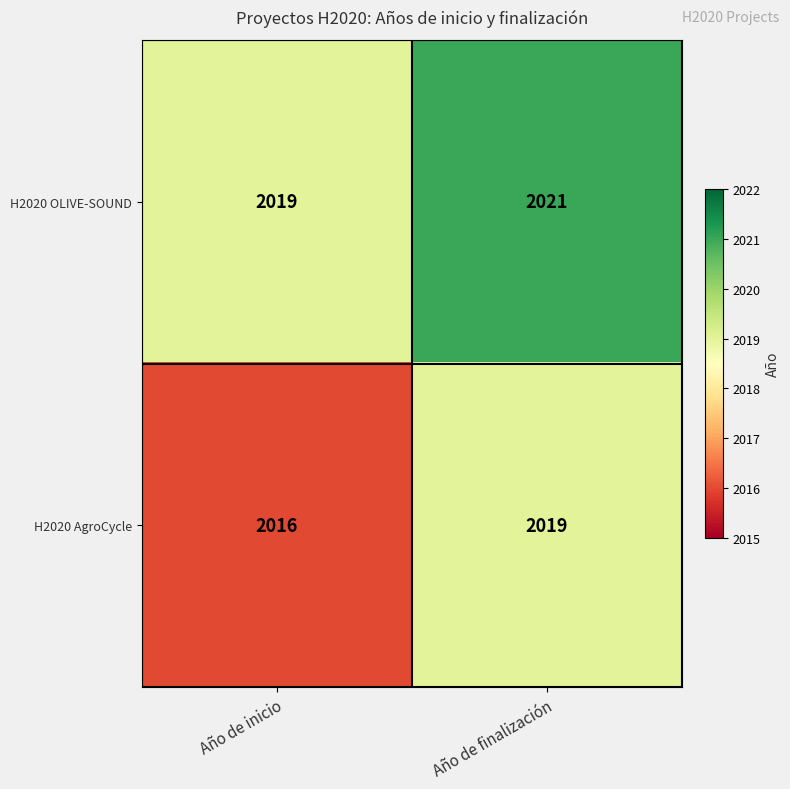

What is the average value of the H2020 OLIVE-SOUND series?

2020